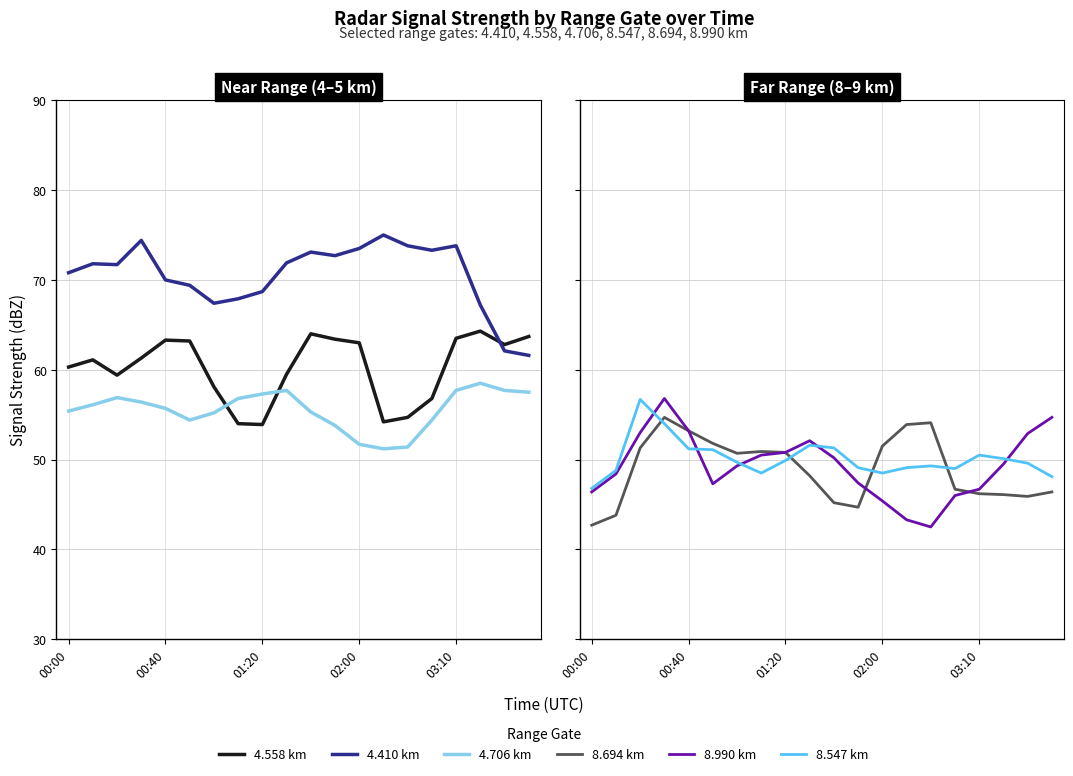

How many values in the 8.694 km series are below 50?

10